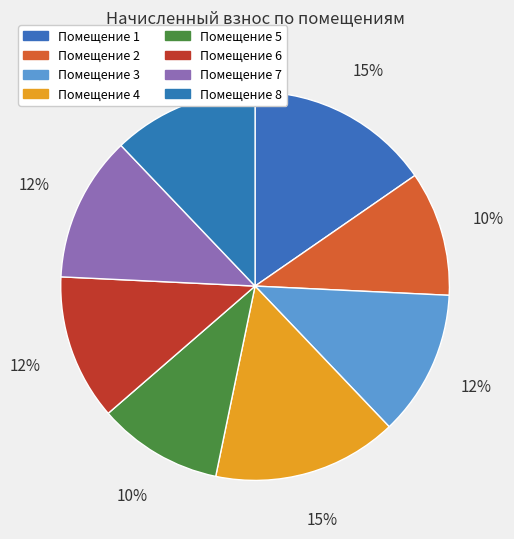

How many slices are in this pie chart?

8